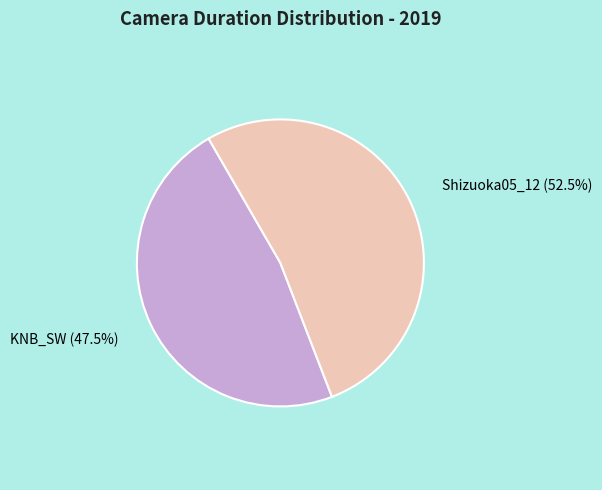

To the nearest percent, what is the average slice percentage?

50%